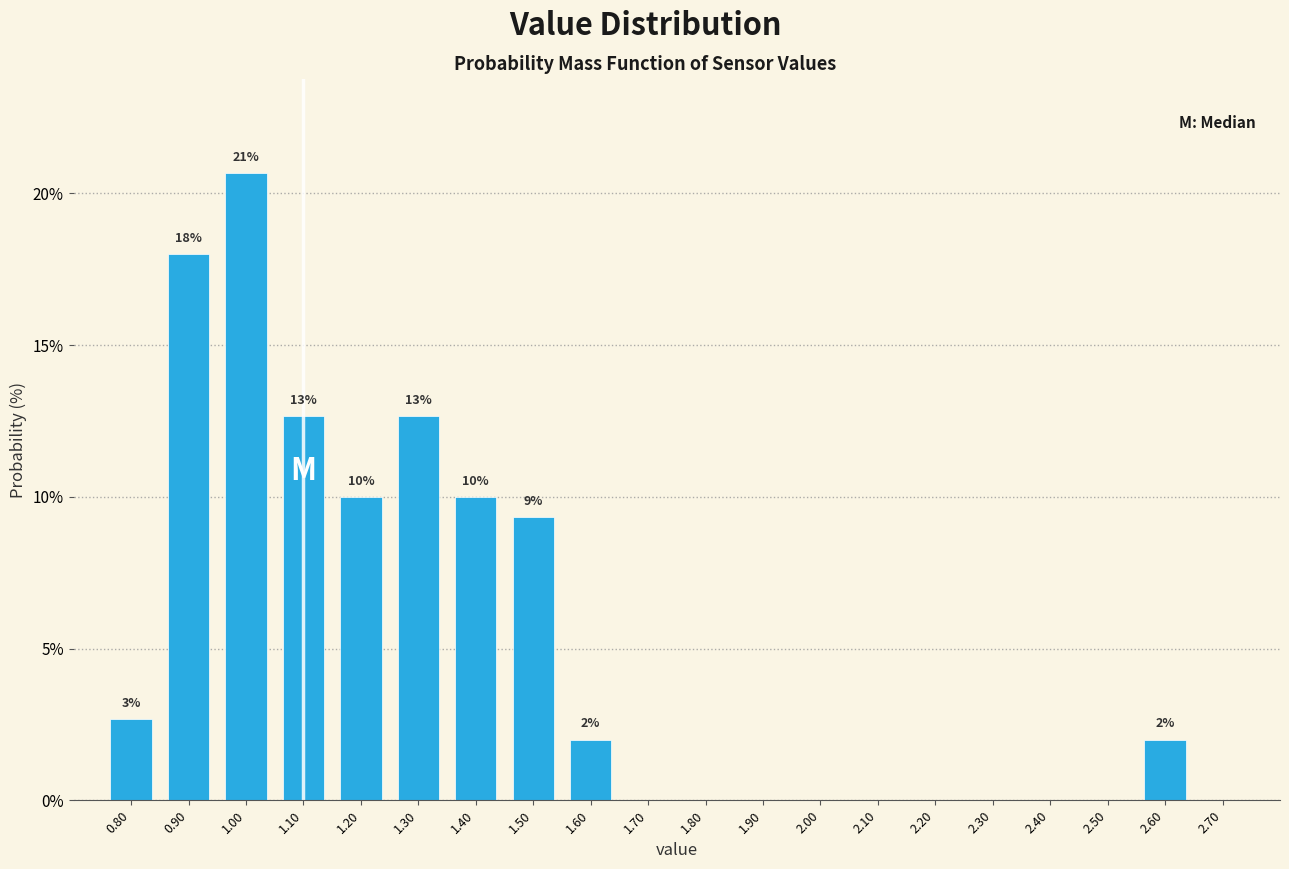

Which range on the x-axis has the tallest bar?

0.95 to 1.05